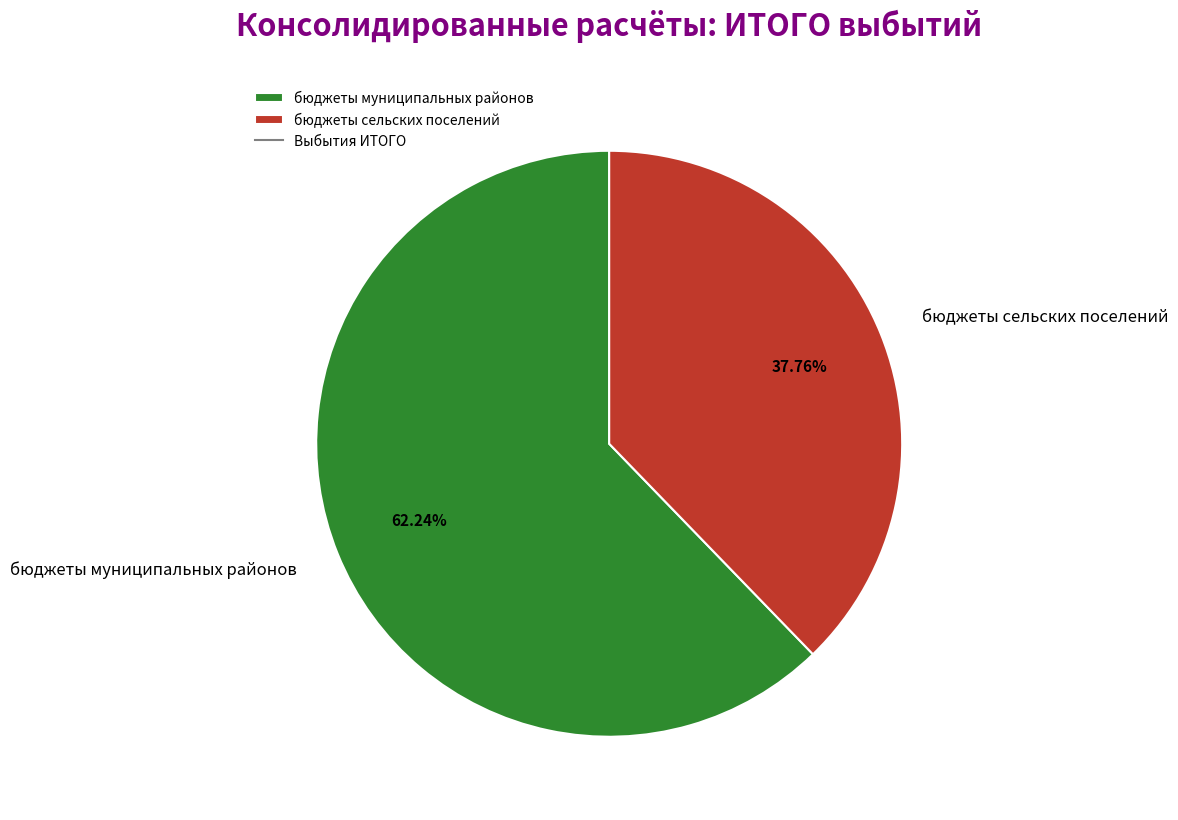

What percentage do бюджеты муниципальных районов and бюджеты сельских поселений together represent?

100.0%